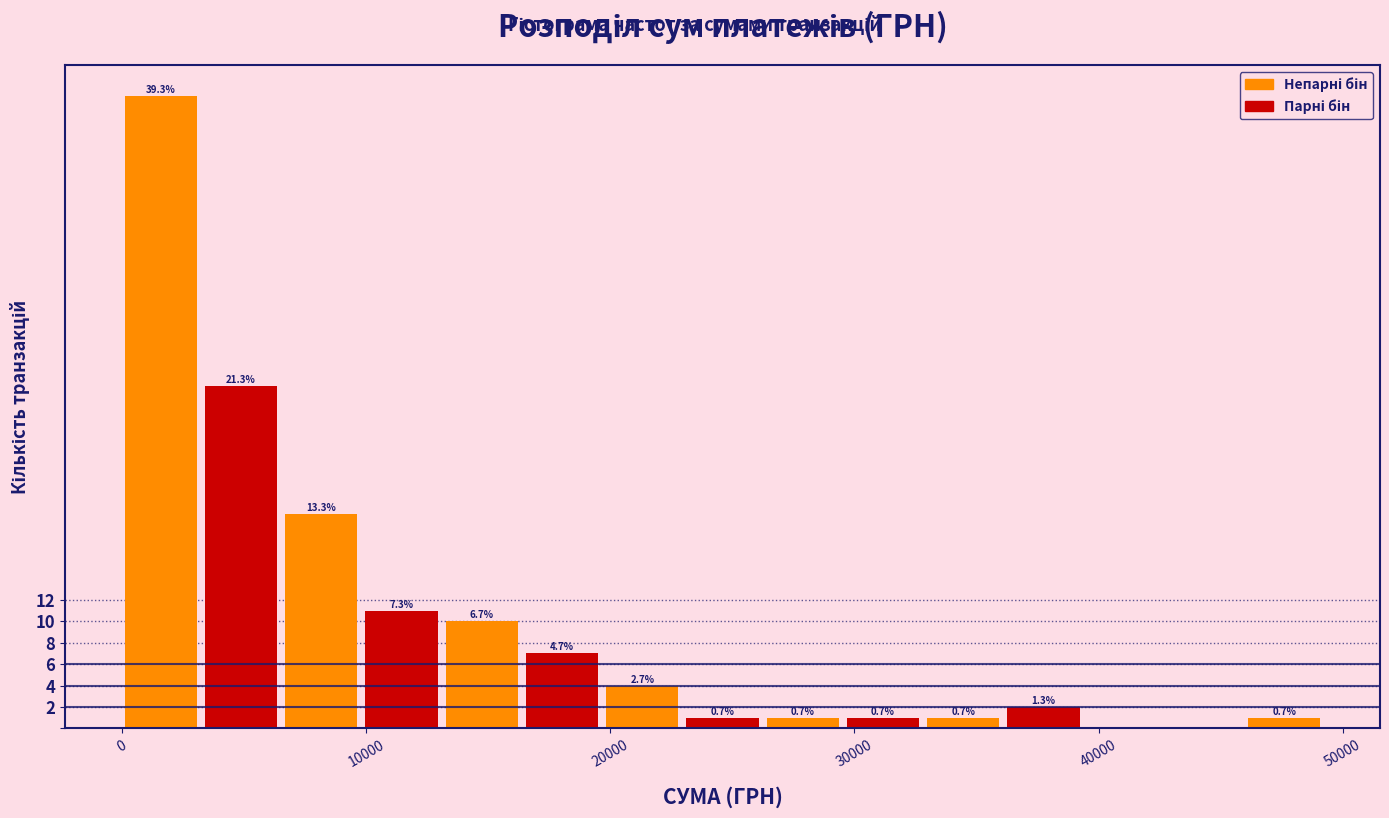

Around what value on the x-axis is the tallest bar? Give the approximate position of its centre, as read against the axis.

2000